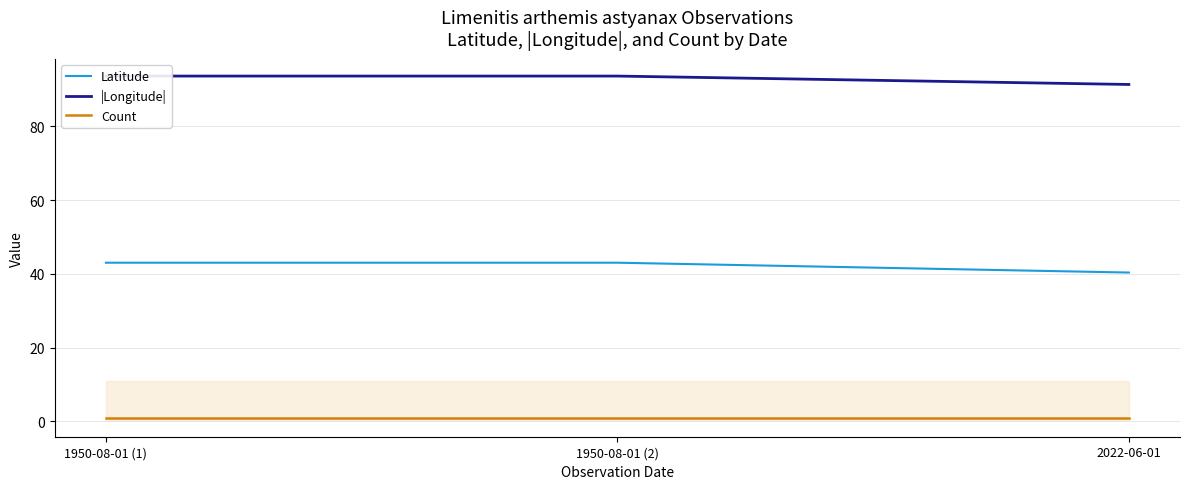

Is the value of Latitude at 2022-06-01 greater than the value of |Longitude| at 2022-06-01?

No